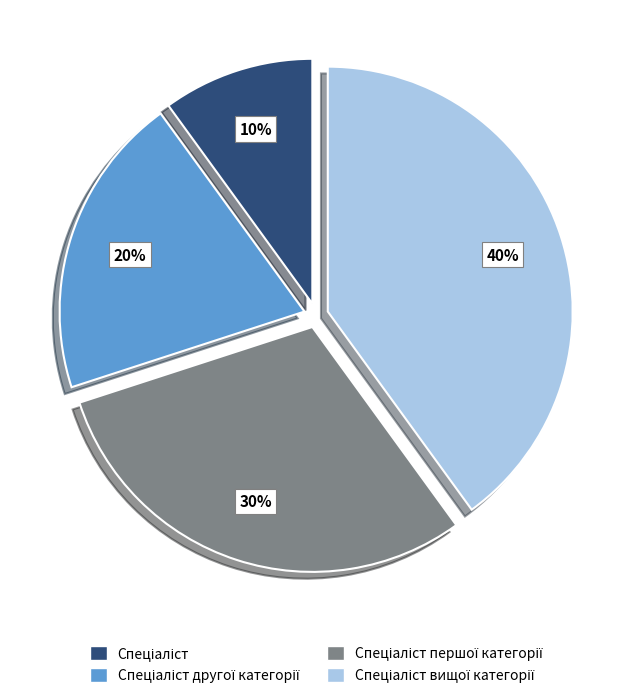

Is there a majority slice in this chart?

No